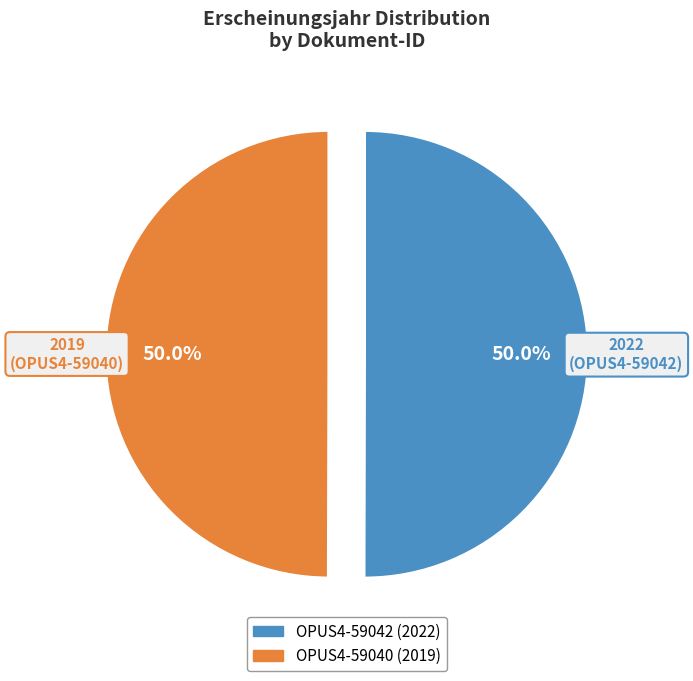

To the nearest percent, what is the combined percentage of OPUS4-59042 and OPUS4-59040?

100%